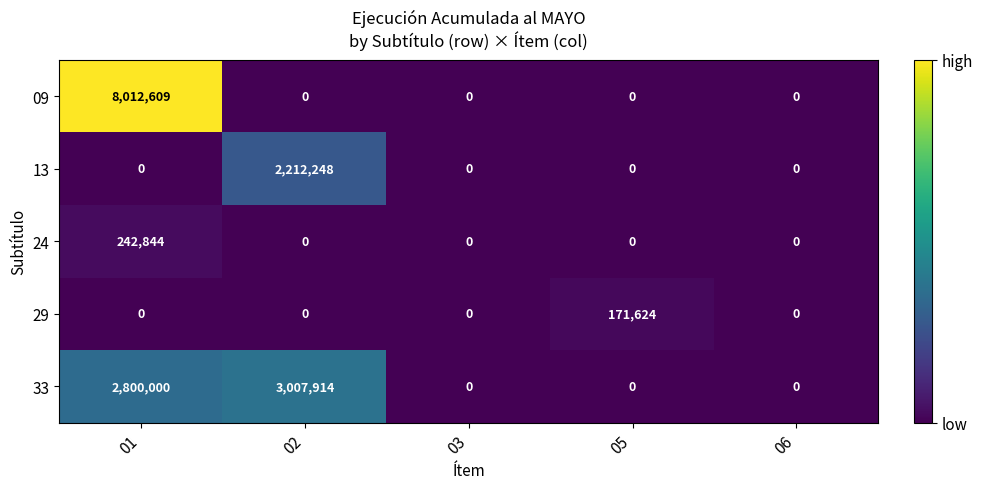

What is the difference between the maximum and minimum values in the 33 series?

3007914